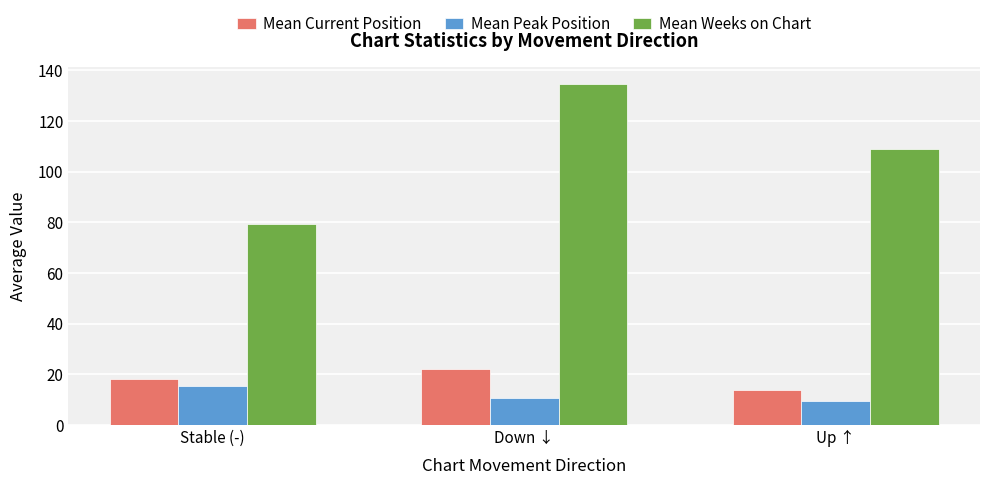

At which category does the chart reach its peak across all series?

Down ↓